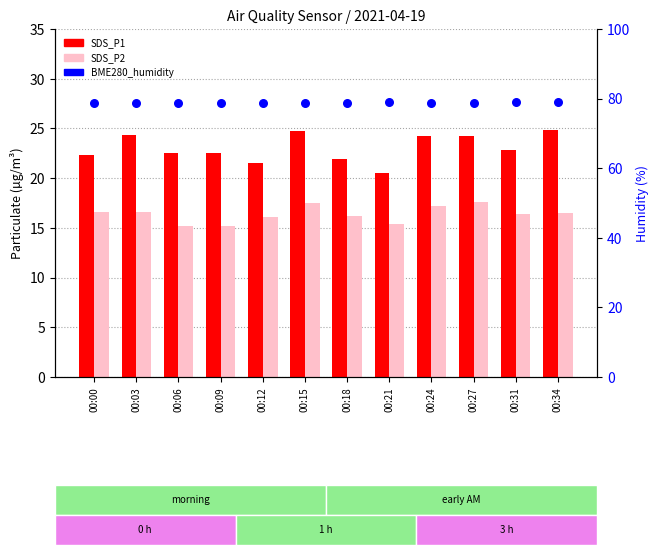

What are all the series names shown in the legend?

SDS_P1, SDS_P2, BME280_humidity